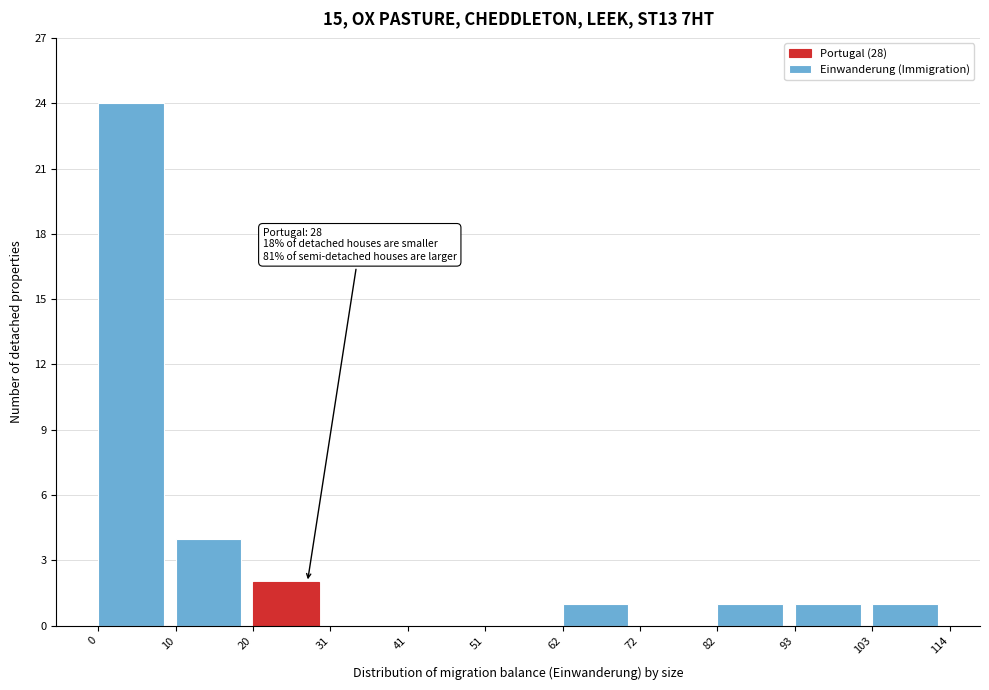

Which range on the x-axis has the tallest bar?

0 to 10